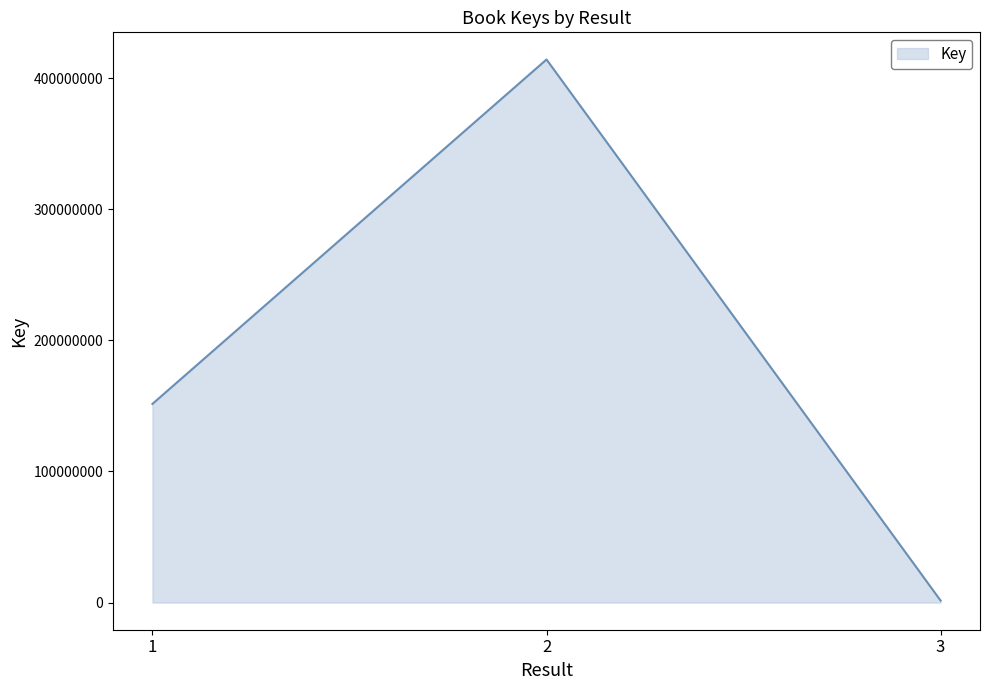

How many categories are shown in the chart?

3